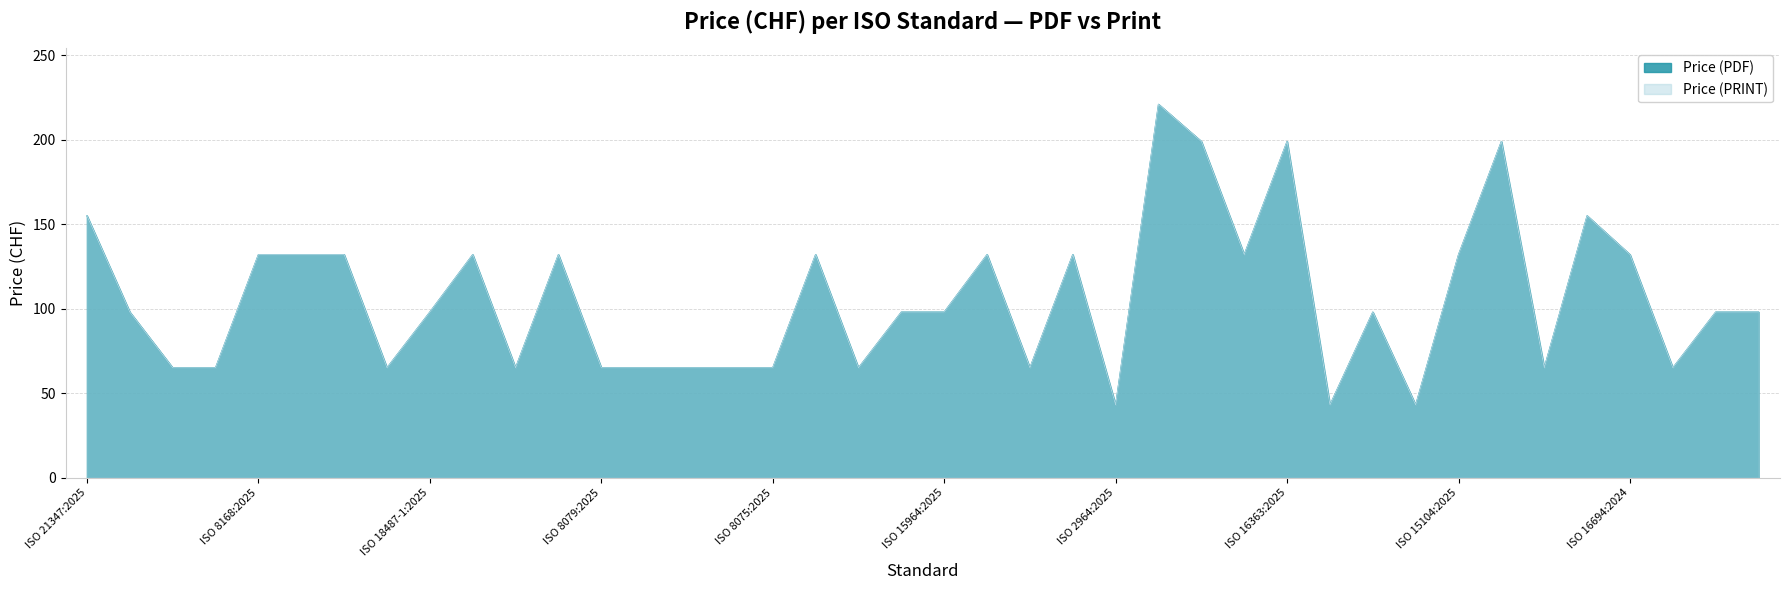

Which series has the largest range (max minus min)?

Price (PDF)